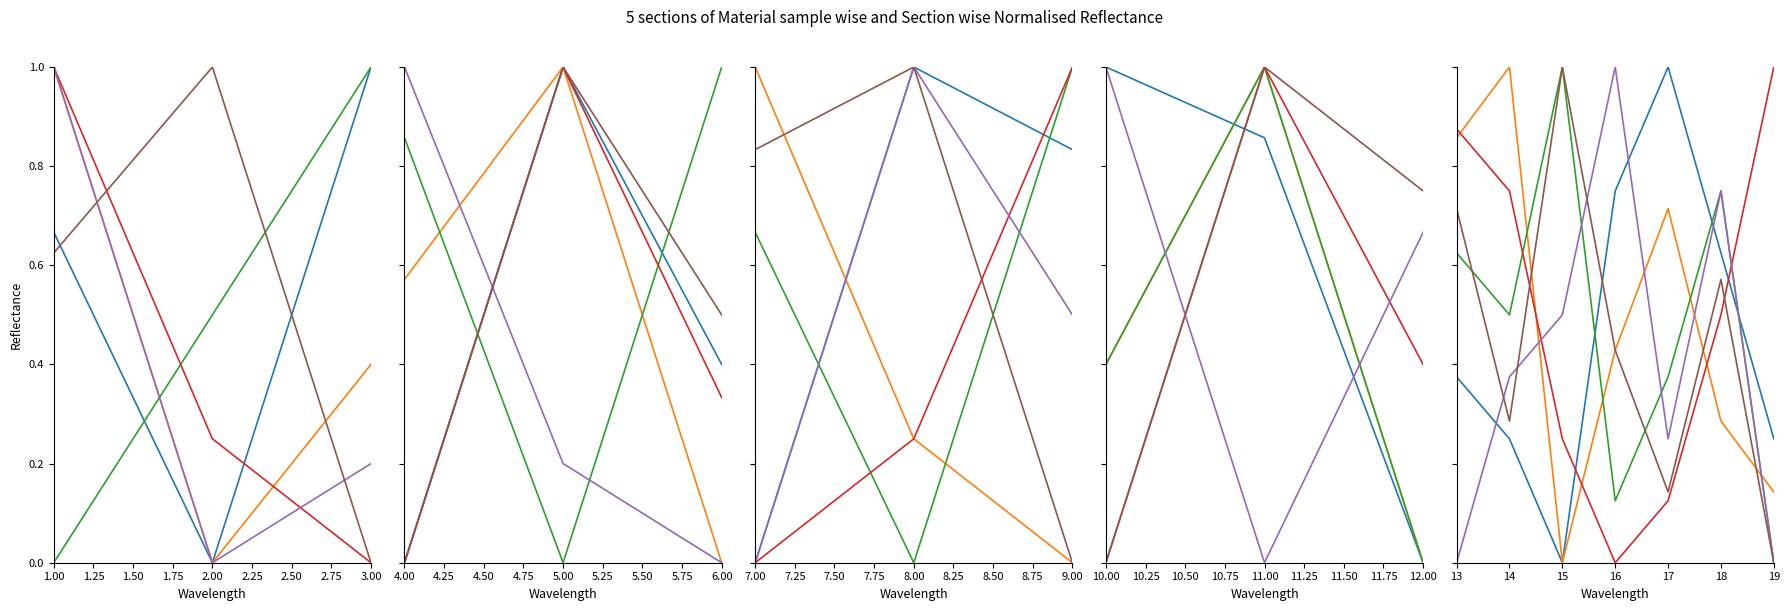

Count the col_4 values in the range 0 to 1.

7